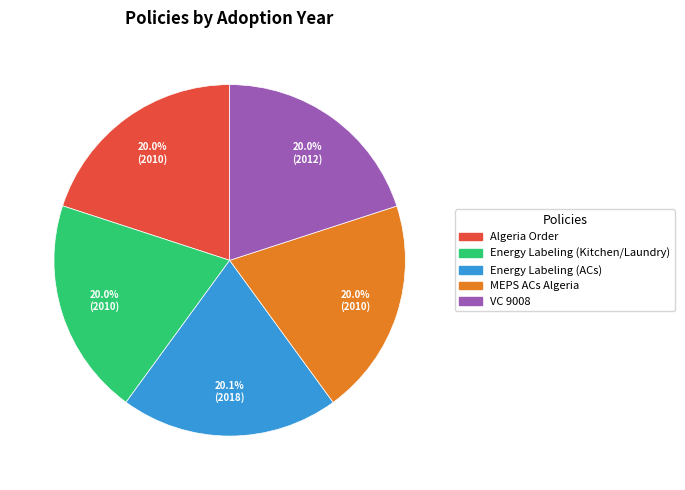

Is there a majority slice in this chart?

No